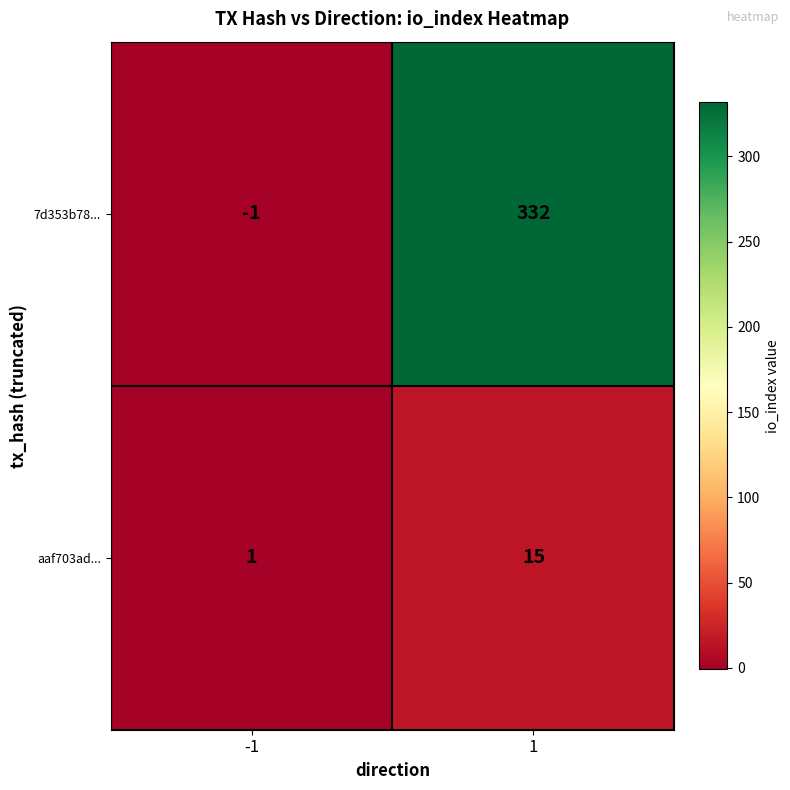

What is the difference between the aaf703ad... values at -1 and 1?

14